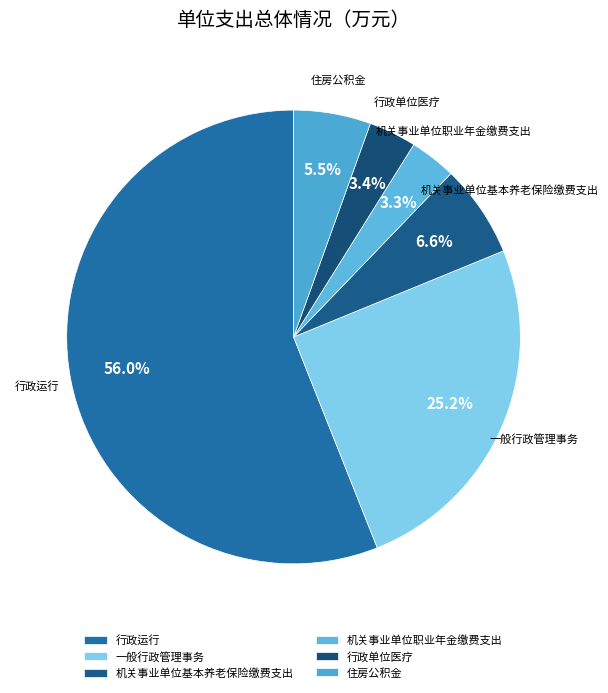

What is the majority slice?

行政运行